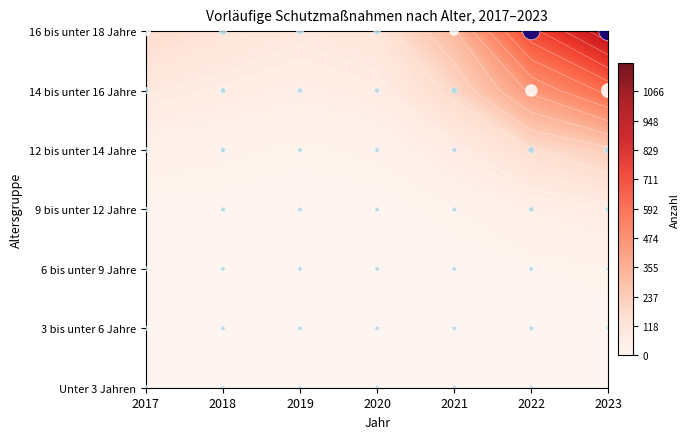

What is the sum of the 12 bis unter 14 Jahre values at 2018 and 2023?

146